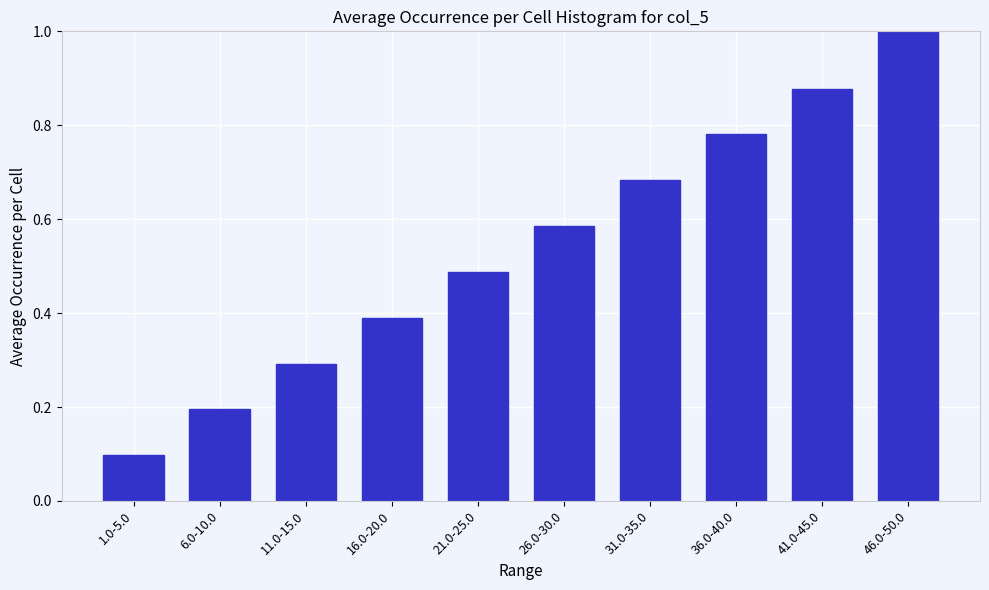

Which category has the lowest value across all series?

1.0-5.0